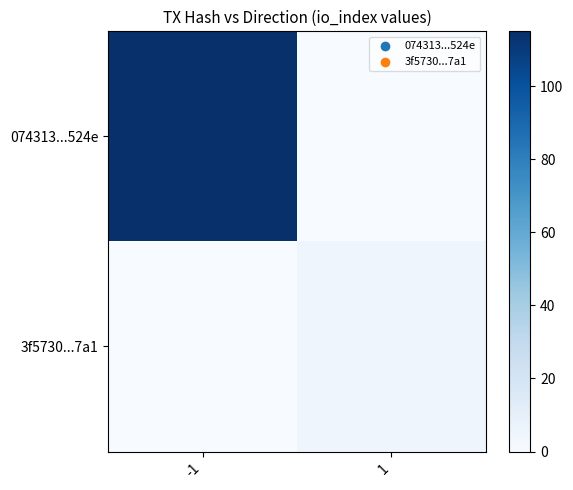

Which has a higher value, -1 or 1?

-1